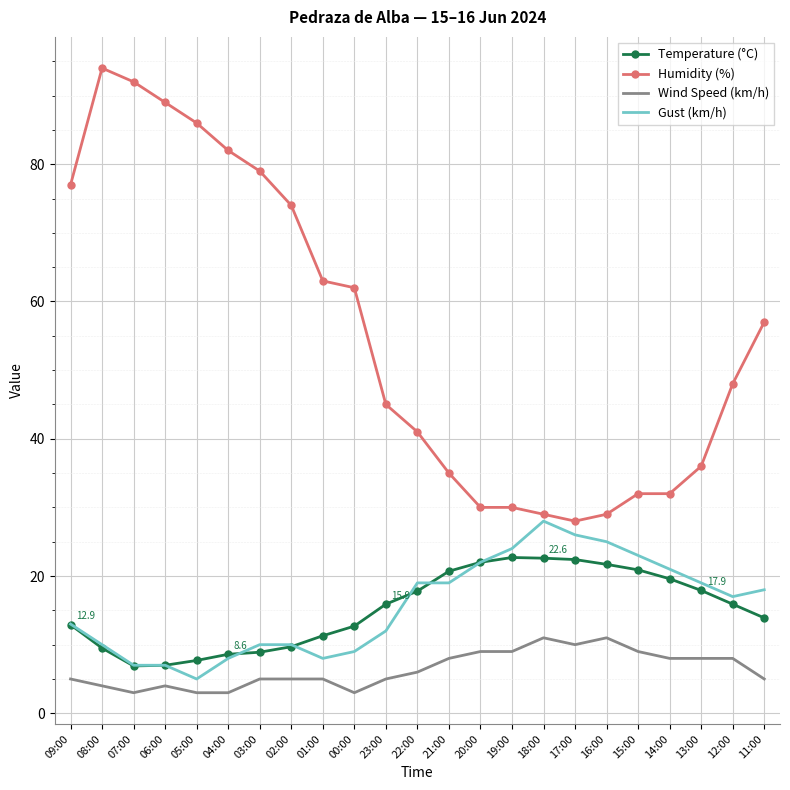

The value of Humidity (%) at 16:00 is 6.4. True or false?

False